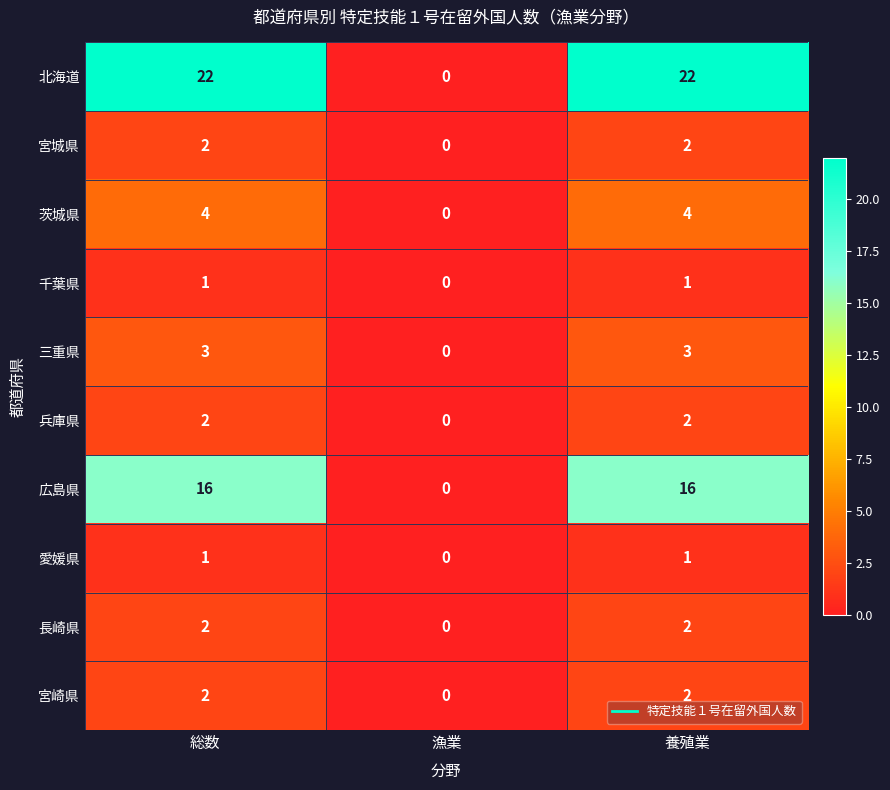

Is it true that 三重県 equals 3 at 養殖業?

True